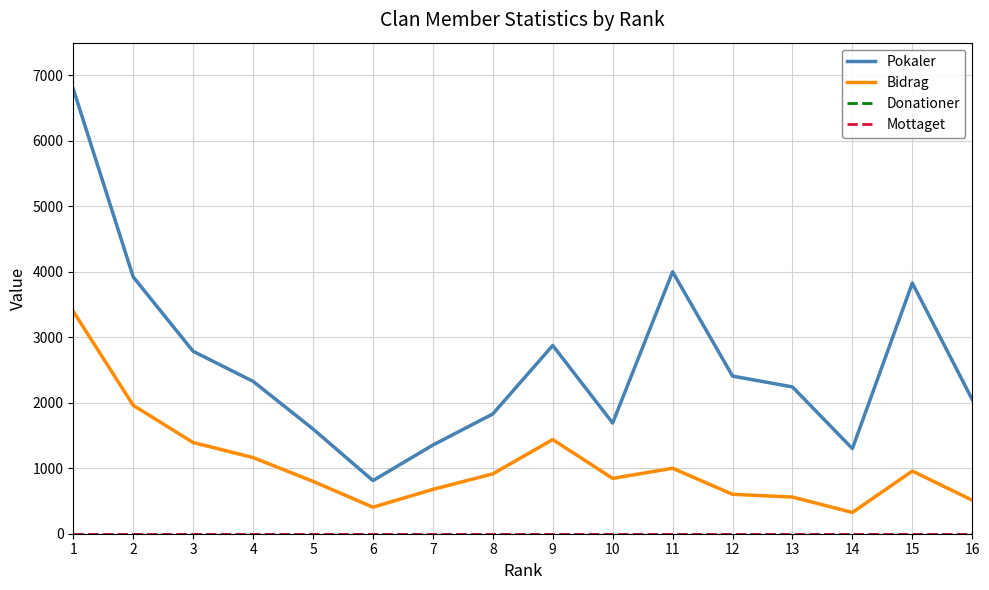

Does the chart have visible grid lines?

Yes